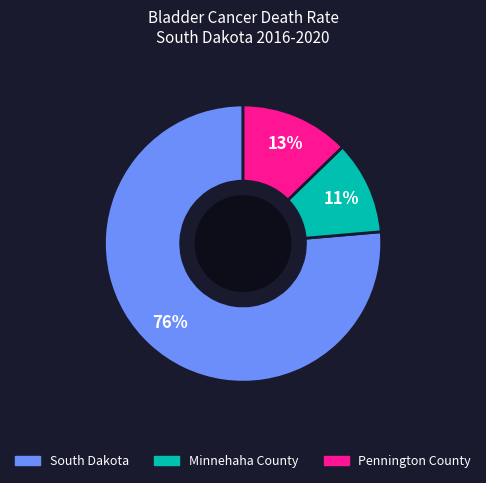

To the nearest percent, what percentage of the pie is Minnehaha County?

11%